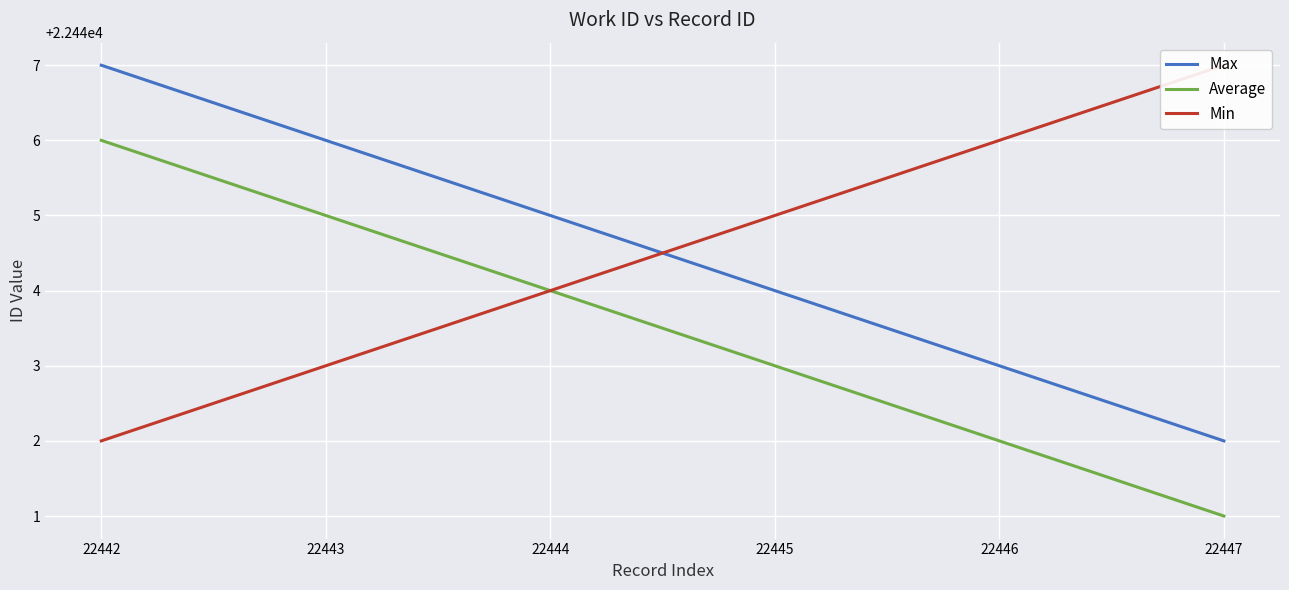

Which category has the highest value across all series?

22442